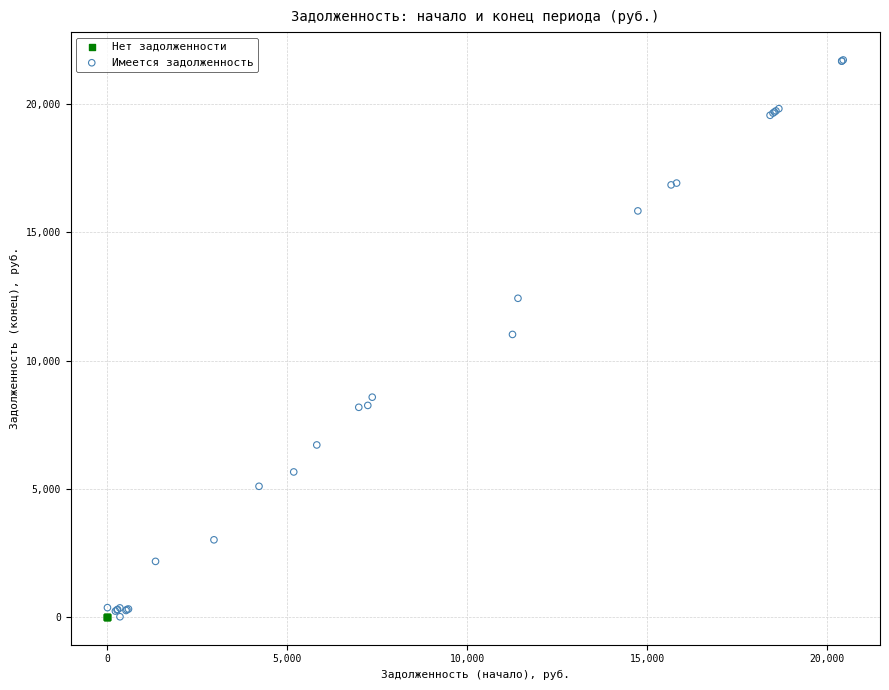

Which series contains the highest Y value?

Имеется задолженность